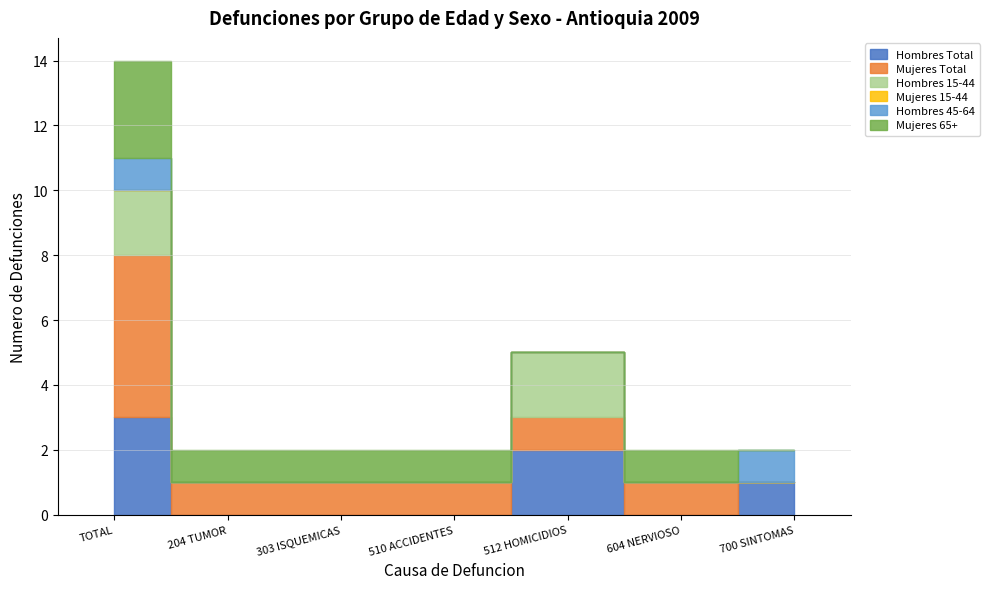

The value of Hombres Total at 700 SINTOMAS is 1. True or false?

True